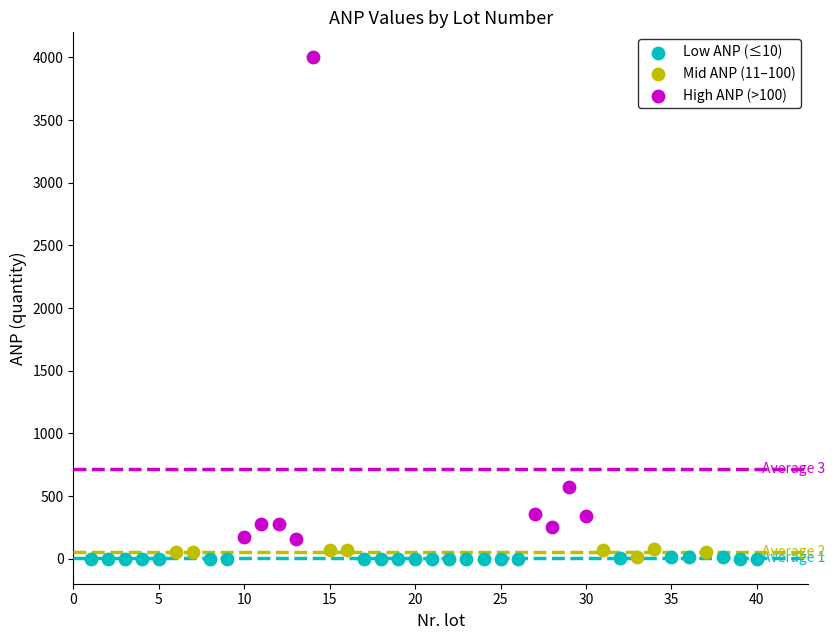

What are all the series names shown in the legend?

Low ANP (≤10), Mid ANP (11–100), High ANP (>100)